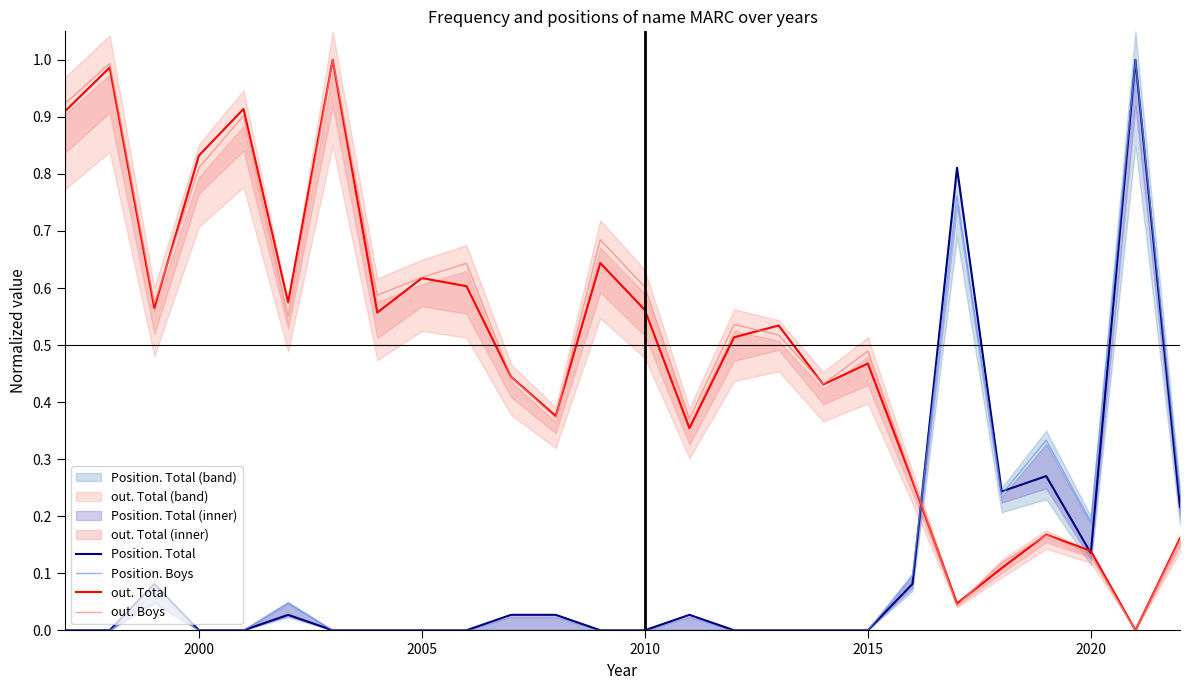

The value of Position. Boys at 2015 is 0.0. True or false?

True